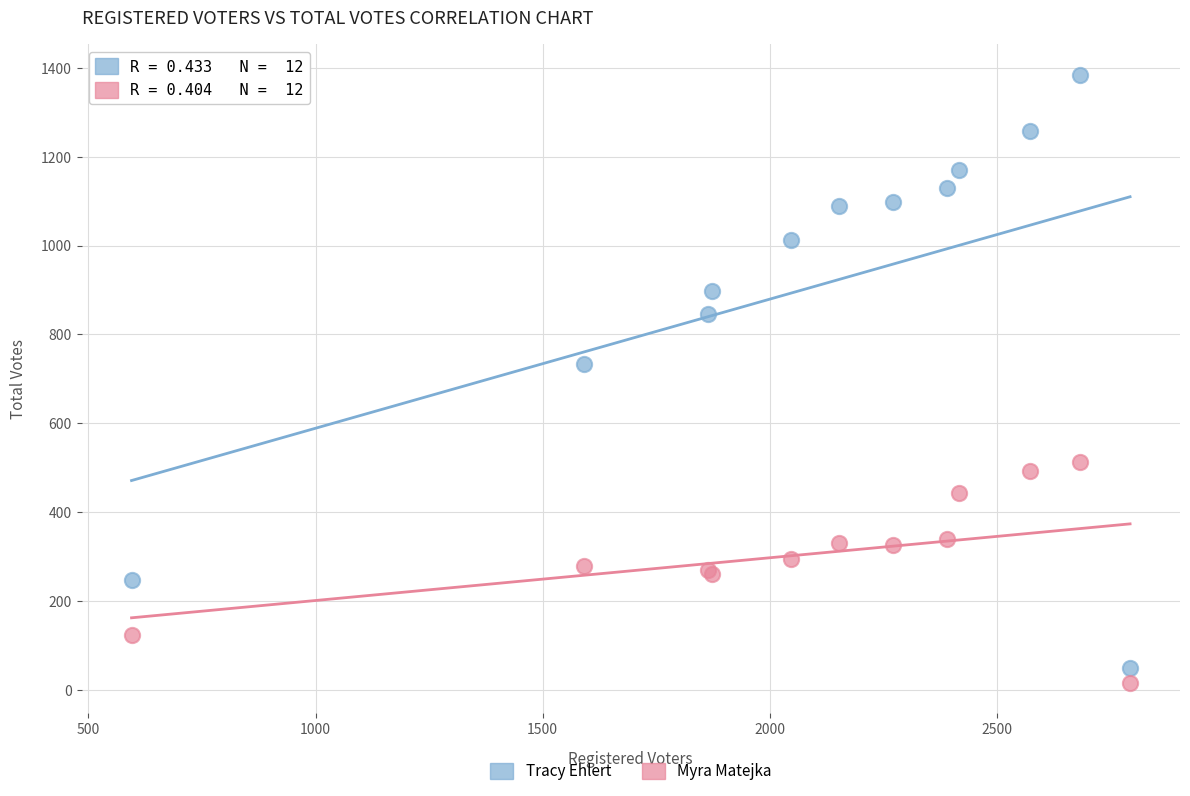

In the Tracy Ehlert series, what Y value is closest to 717?

733